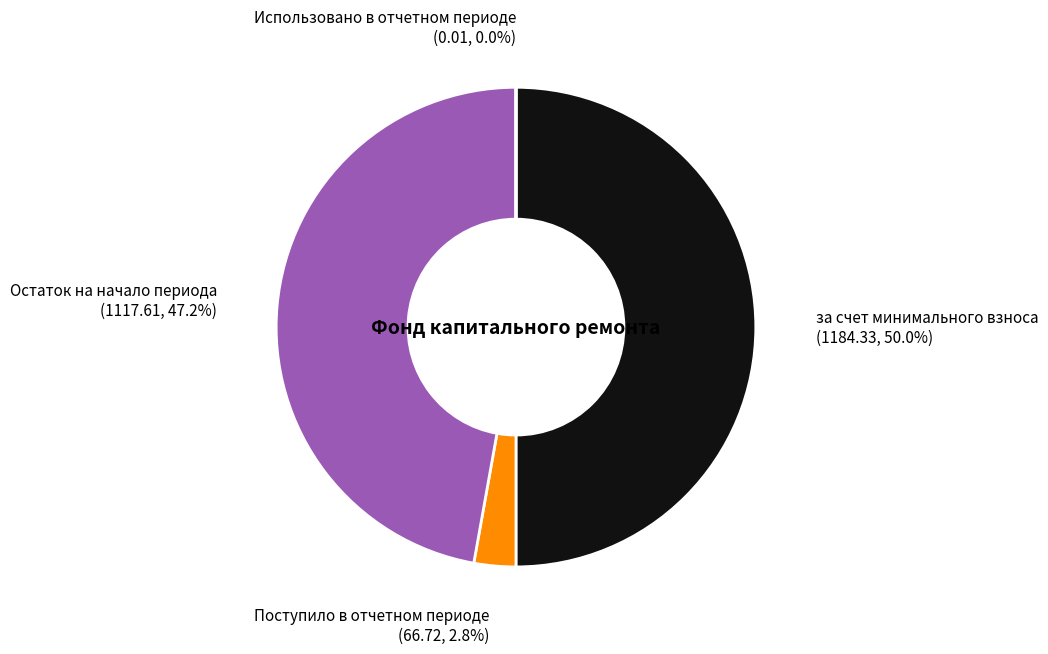

Which has a higher value, Поступило в отчетном периоде or за счет минимального взноса?

за счет минимального взноса